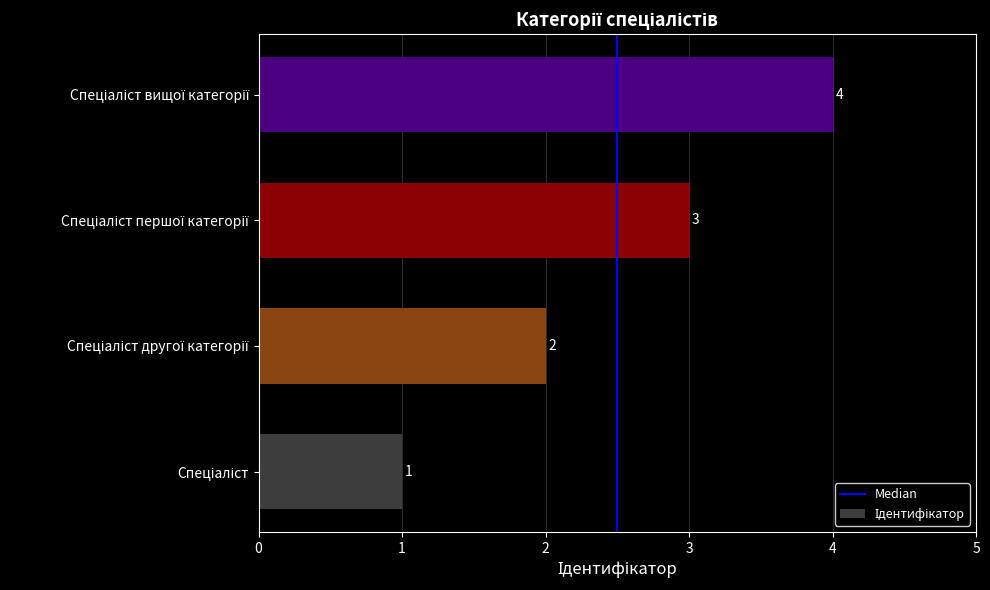

What is the maximum value shown in the chart?

4